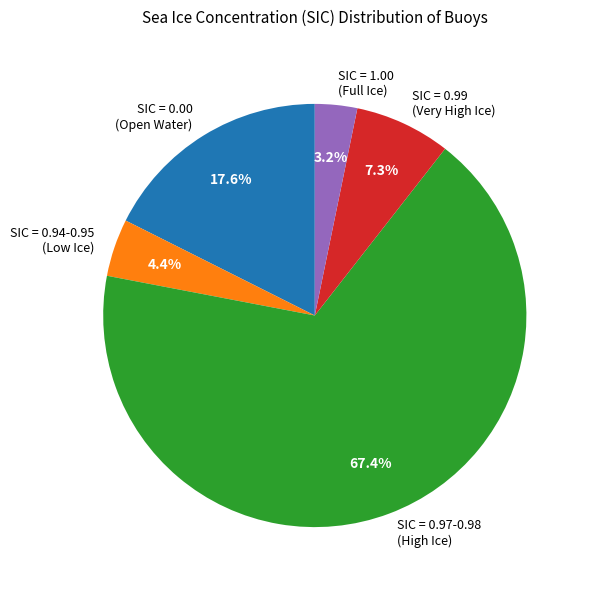

Which has a higher value, SIC = 0.99 (Very High Ice) or SIC = 1.00 (Full Ice)?

SIC = 0.99 (Very High Ice)